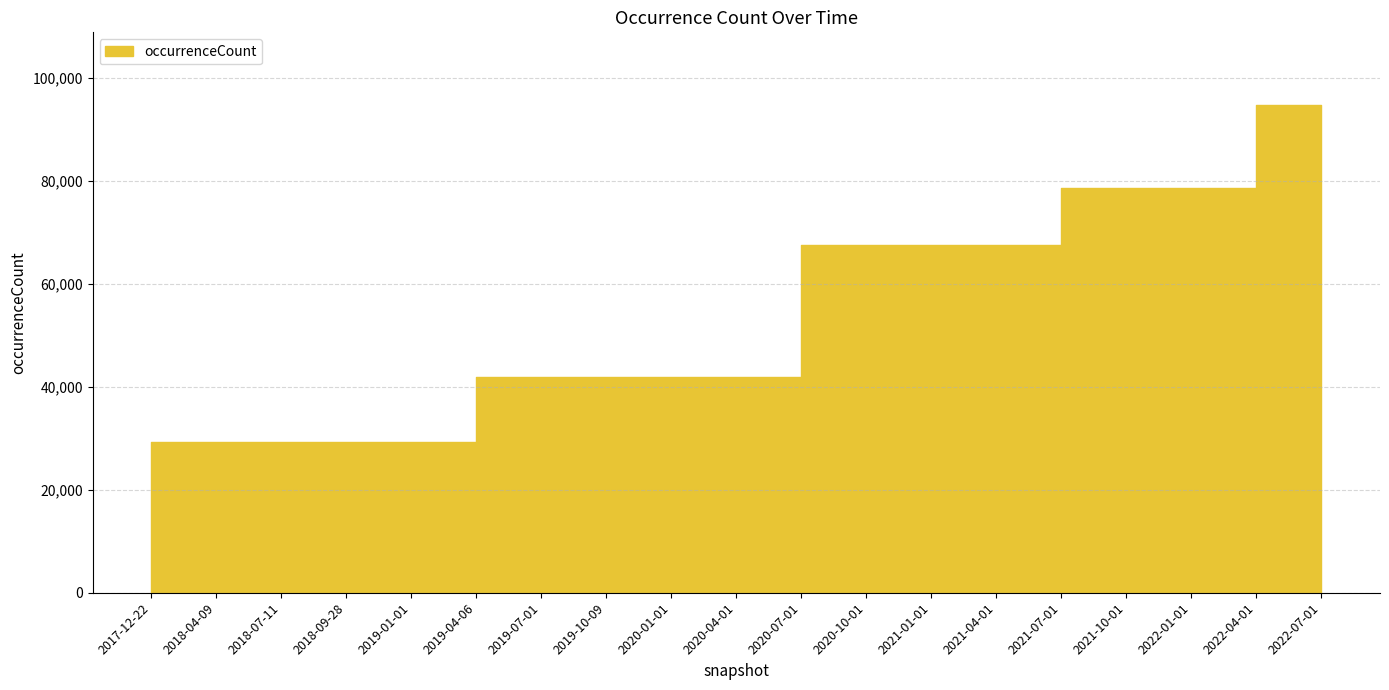

Between 2020-10-01 and 2019-07-01, which is larger?

2020-10-01